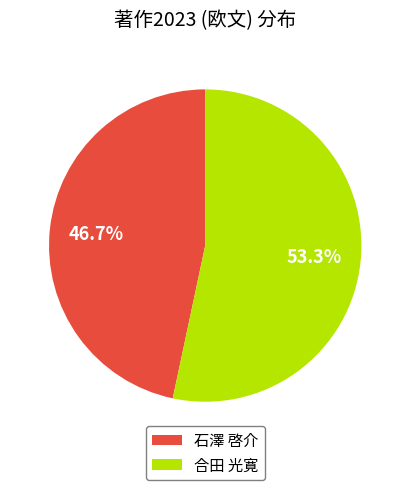

Rank the categories by value from highest to lowest.

合田 光寛, 石澤 啓介